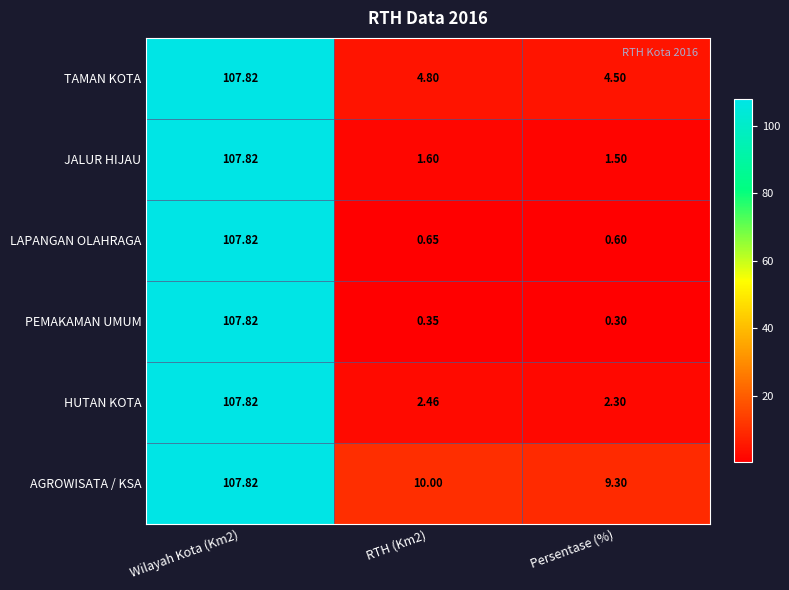

Which series has the largest total across all categories?

AGROWISATA / KSA